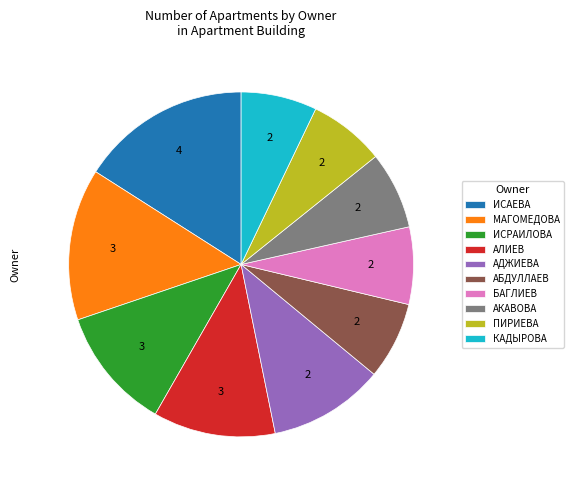

What is the ratio of the value at АКАВОВА to the value at АЛИЕВ?

0.6